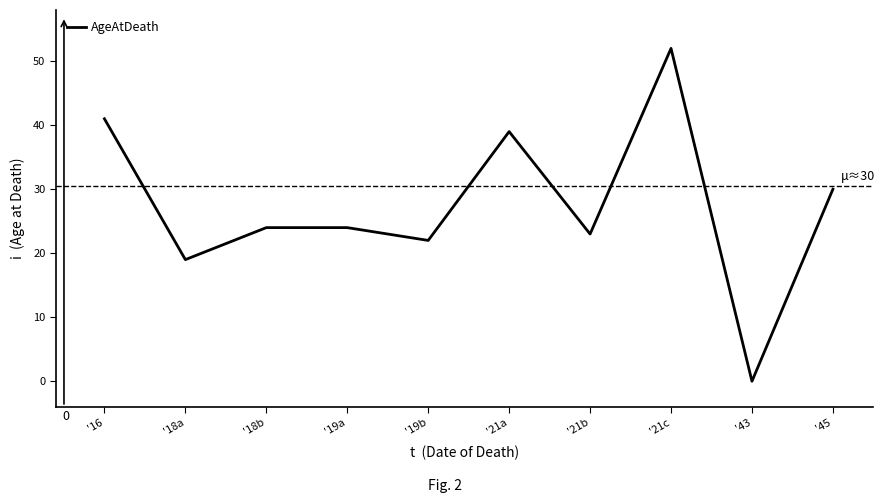

What value does the data have at '16, to the nearest 5?

40